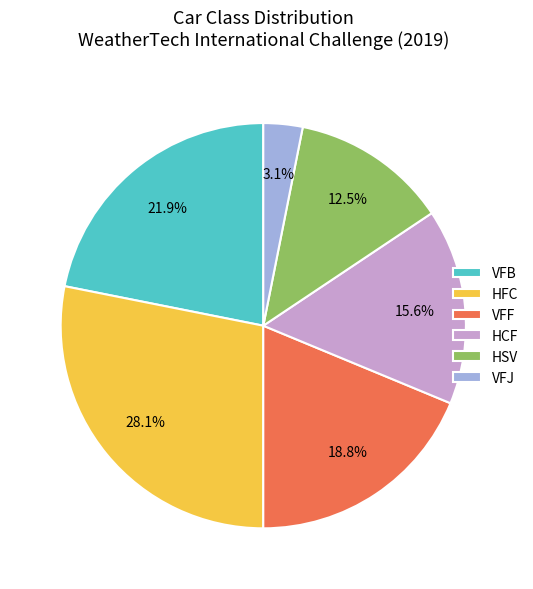

Does HFC represent more than half of the total?

No